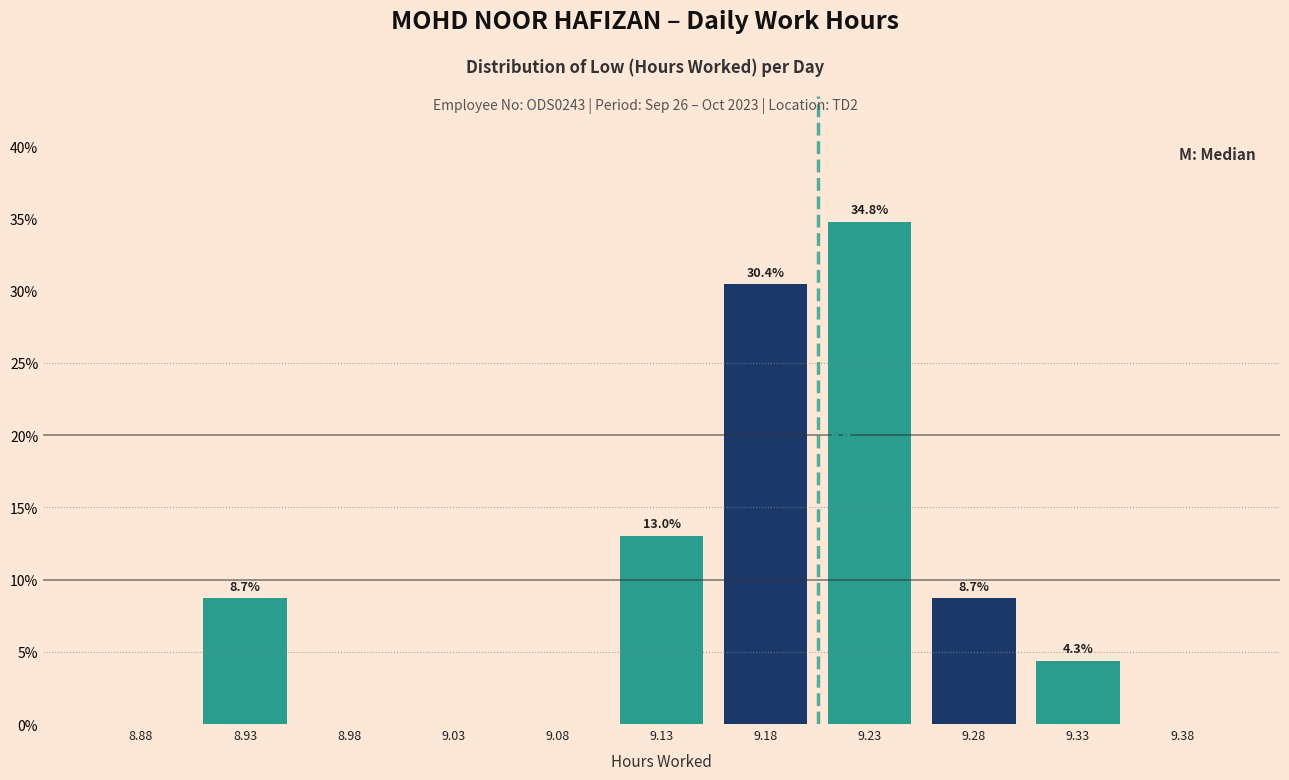

Which range on the x-axis has the tallest bar?

9.20 to 9.25